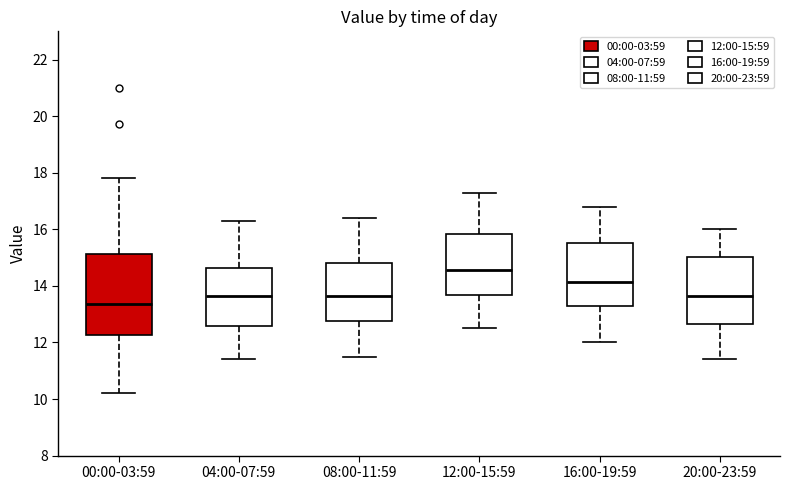

Reading left to right, read every box against the y-axis: the position of its median line, the range the box covers, and the ends of its whiskers. The values are not printed on the chart, so give them approximately, as read against the axis.

00:00-03:59: median 13.4, box 12.2 to 15.2, whiskers 10.2 to 17.8
04:00-07:59: median 13.6, box 12.6 to 14.6, whiskers 11.4 to 16.4
08:00-11:59: median 13.6, box 12.8 to 14.8, whiskers 11.6 to 16.4
12:00-15:59: median 14.6, box 13.6 to 15.8, whiskers 12.6 to 17.4
16:00-19:59: median 14.2, box 13.2 to 15.6, whiskers 12.0 to 16.8
20:00-23:59: median 13.6, box 12.6 to 15.0, whiskers 11.4 to 16.0